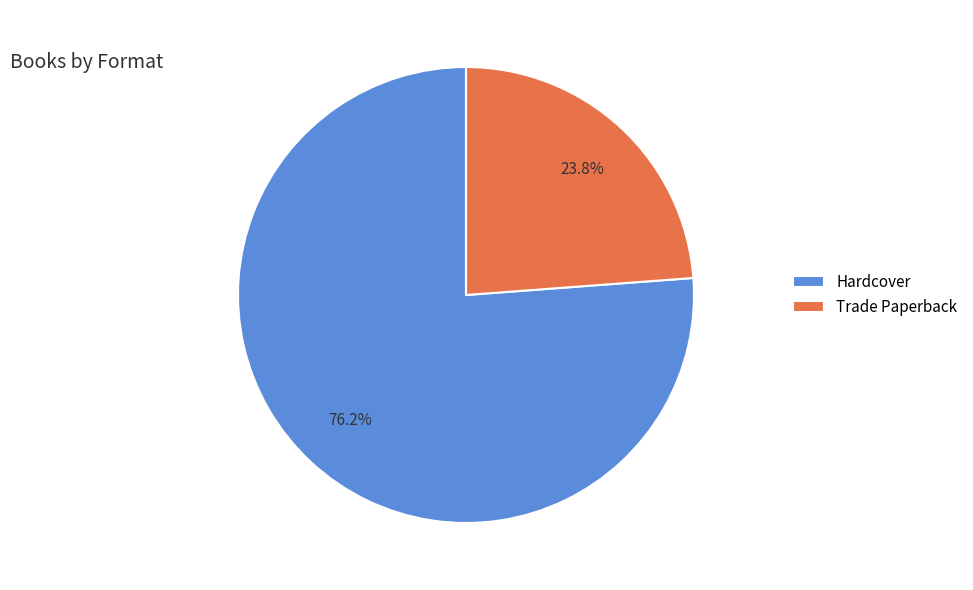

What percentage is the Trade Paperback slice, to the nearest percent?

24%